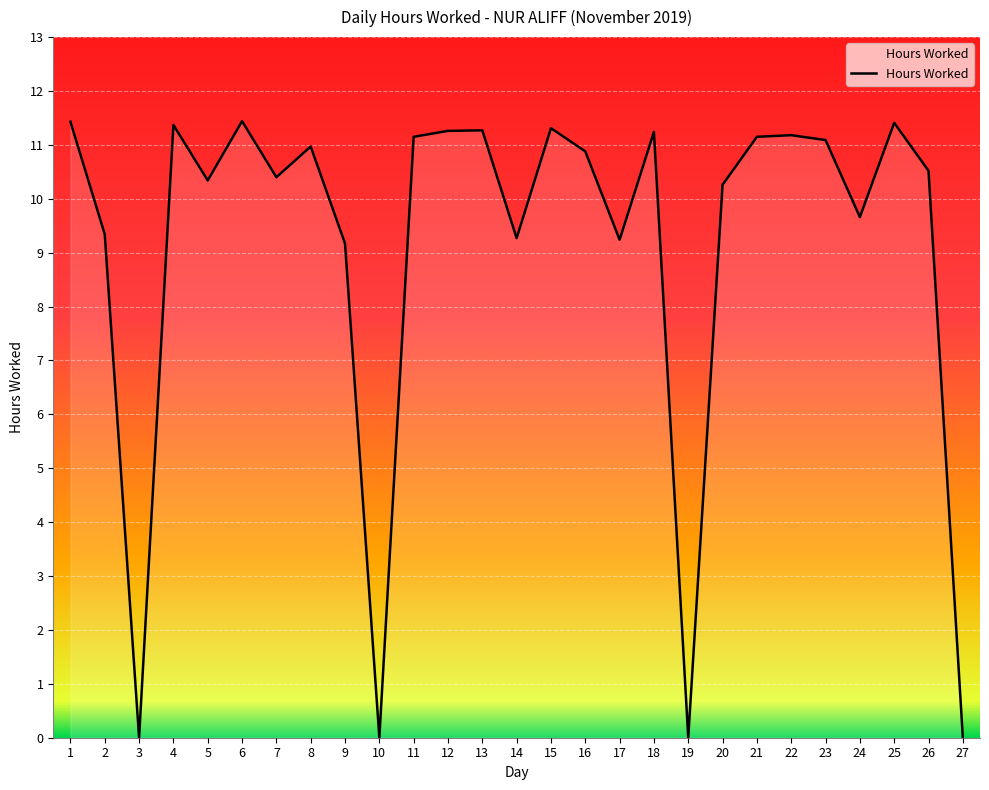

Which has a higher value, 17 or 15?

15